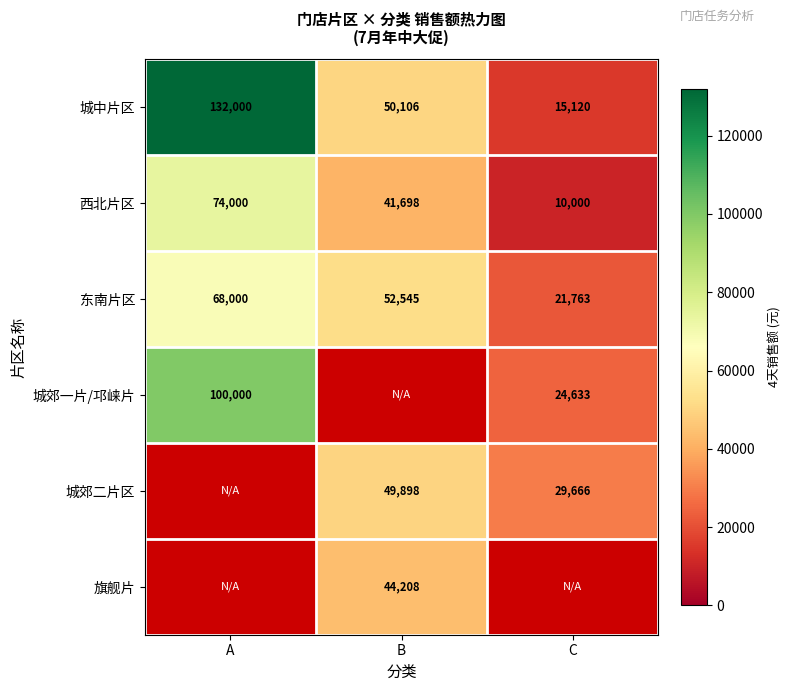

What is the difference between the maximum and second lowest values in the 西北片区 series?

32302